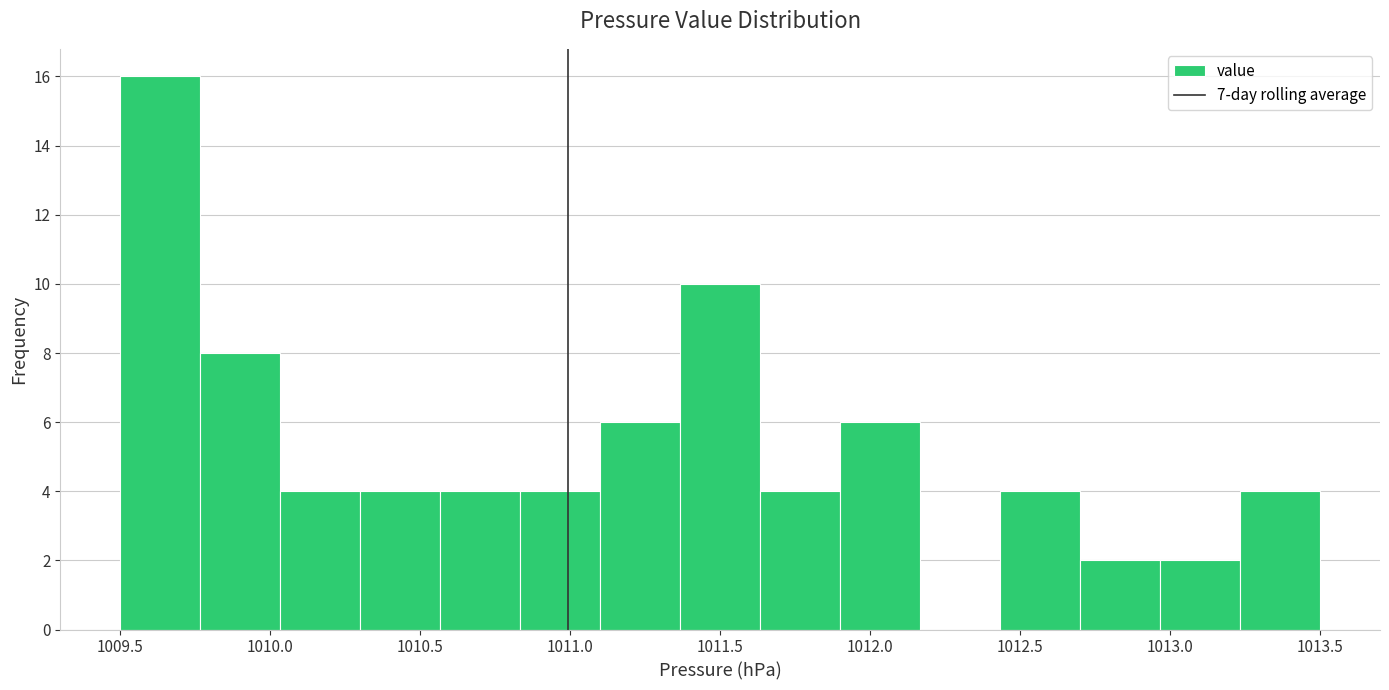

Reading left to right, transcribe this chart: for each bar, give the range it covers on the x-axis and its height. Neither the bar edges nor the heights are printed on the chart, so give them approximately, as read against the axes.

1009.50 to 1009.75: 16
1009.75 to 1010.05: 8
1010.05 to 1010.30: 4
1010.30 to 1010.55: 4
1010.55 to 1010.85: 4
1010.85 to 1011.10: 4
1011.10 to 1011.35: 6
1011.35 to 1011.65: 10
1011.65 to 1011.90: 4
1011.90 to 1012.15: 6
1012.15 to 1012.45: 0
1012.45 to 1012.70: 4
1012.70 to 1012.95: 2
1012.95 to 1013.25: 2
1013.25 to 1013.50: 4